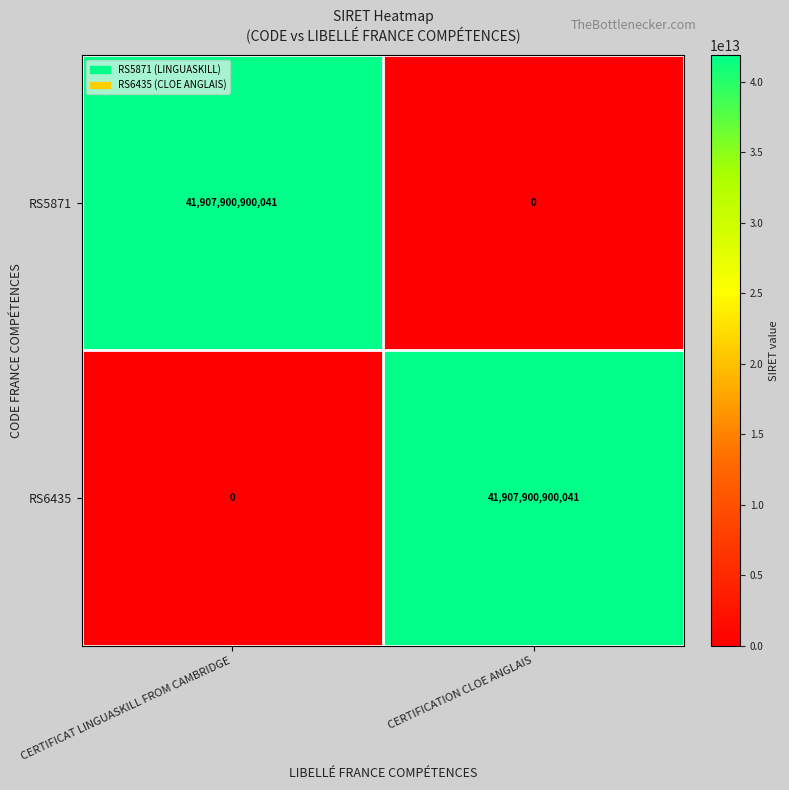

Rank the series at CERTIFICAT LINGUASKILL FROM CAMBRIDGE from highest to lowest value.

RS5871, RS6435